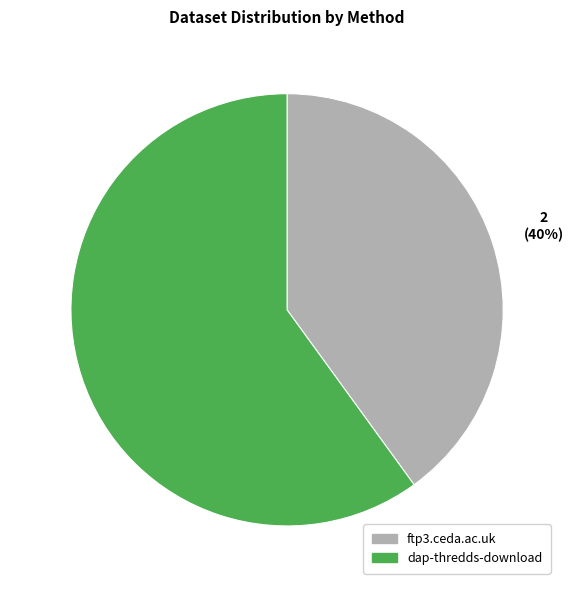

Which has a higher value, dap-thredds-download or ftp3.ceda.ac.uk?

dap-thredds-download